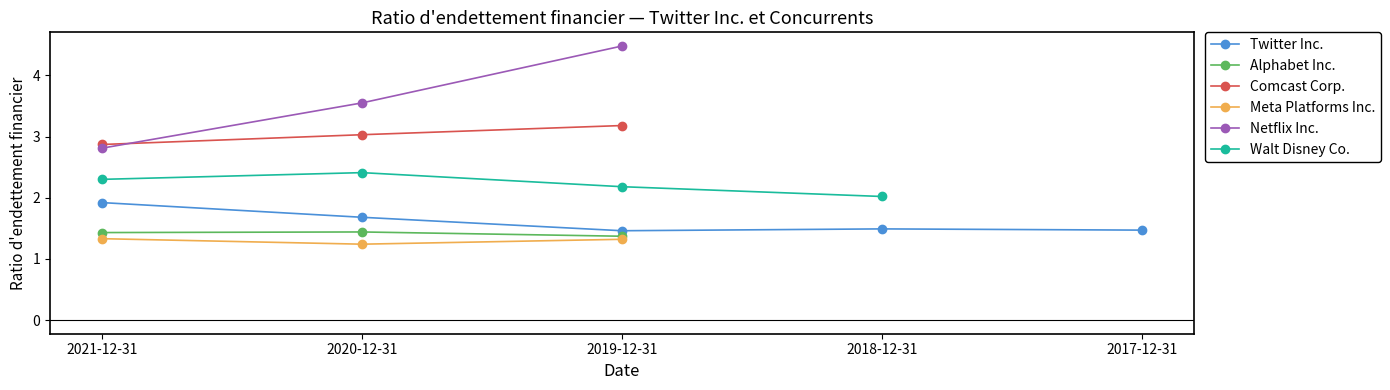

What are all the series names shown in the legend?

Twitter Inc., Alphabet Inc., Comcast Corp., Meta Platforms Inc., Netflix Inc., Walt Disney Co.